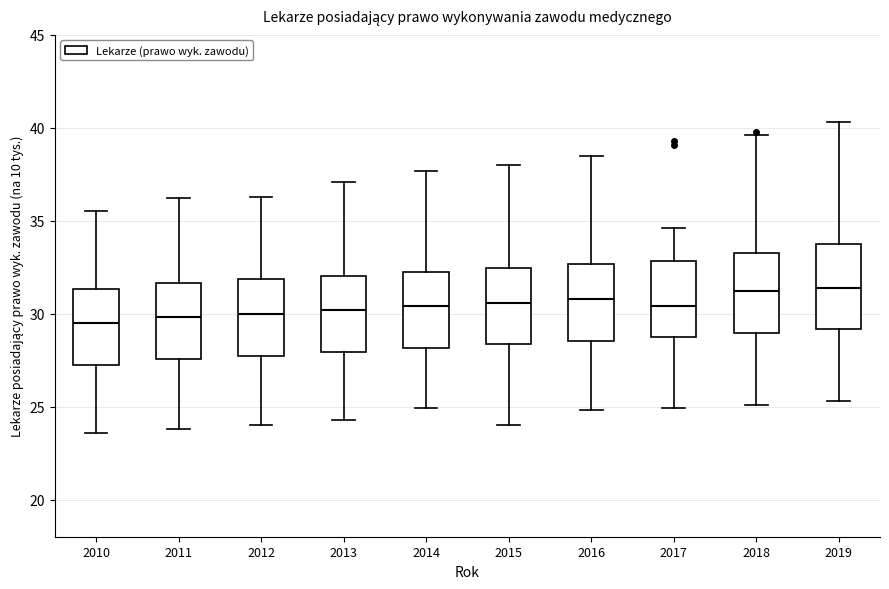

Where does the lower whisker of the box at x = 2010 end on the y-axis? The values are not printed on the chart, so give them approximately, as read against the axis.

23.5